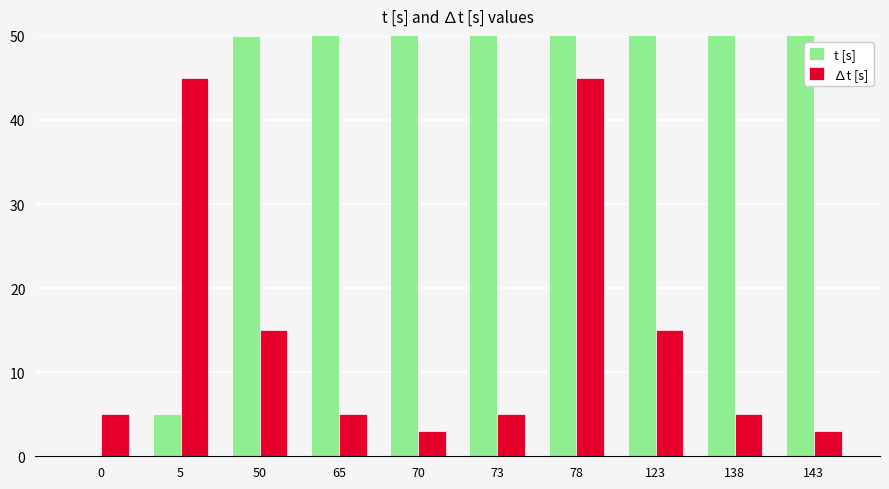

What is the sum of all ∆t [s] values?

146